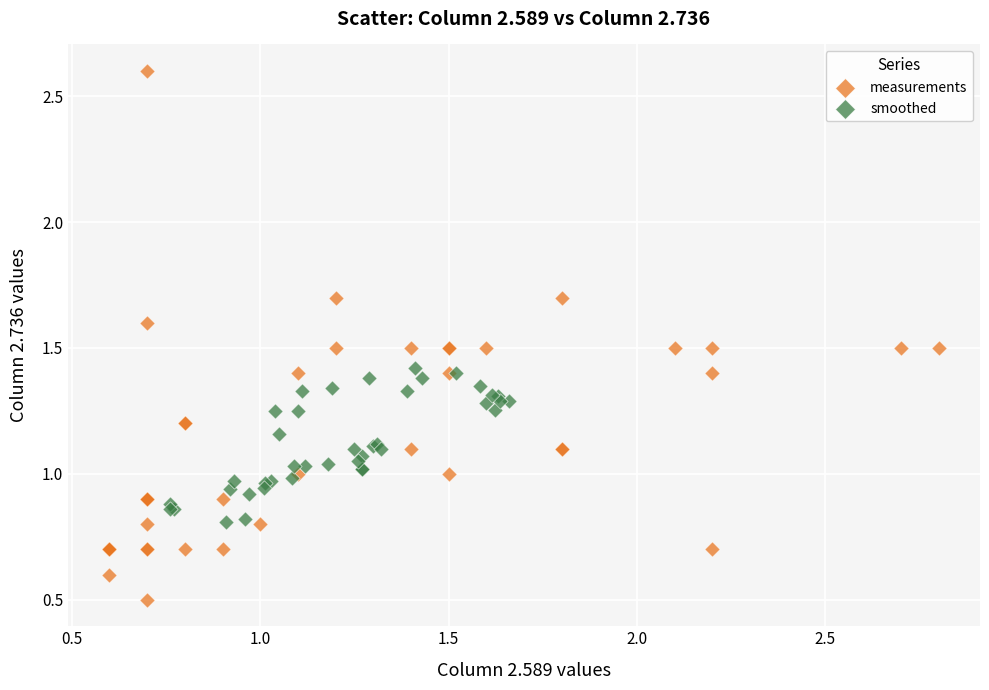

Which series contains the lowest Y value?

measurements